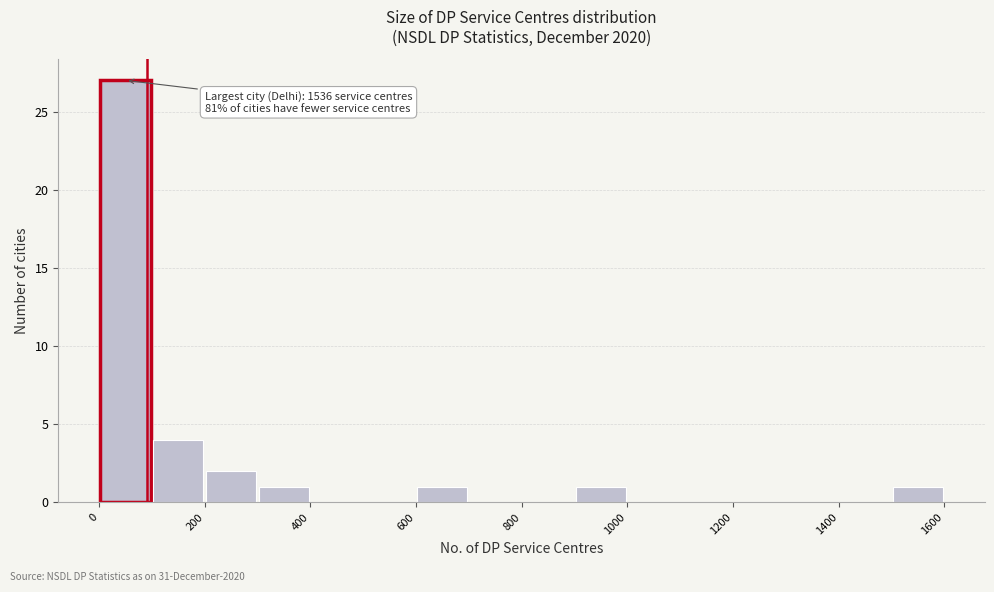

Over which range of the x-axis is the bar tallest?

0 to 100